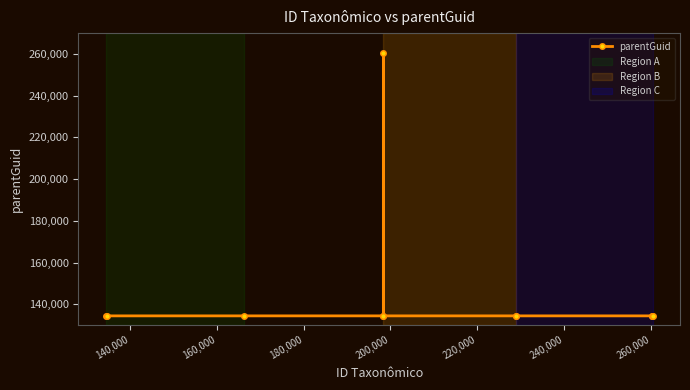

What is the value of the 9th point from the left?

134453